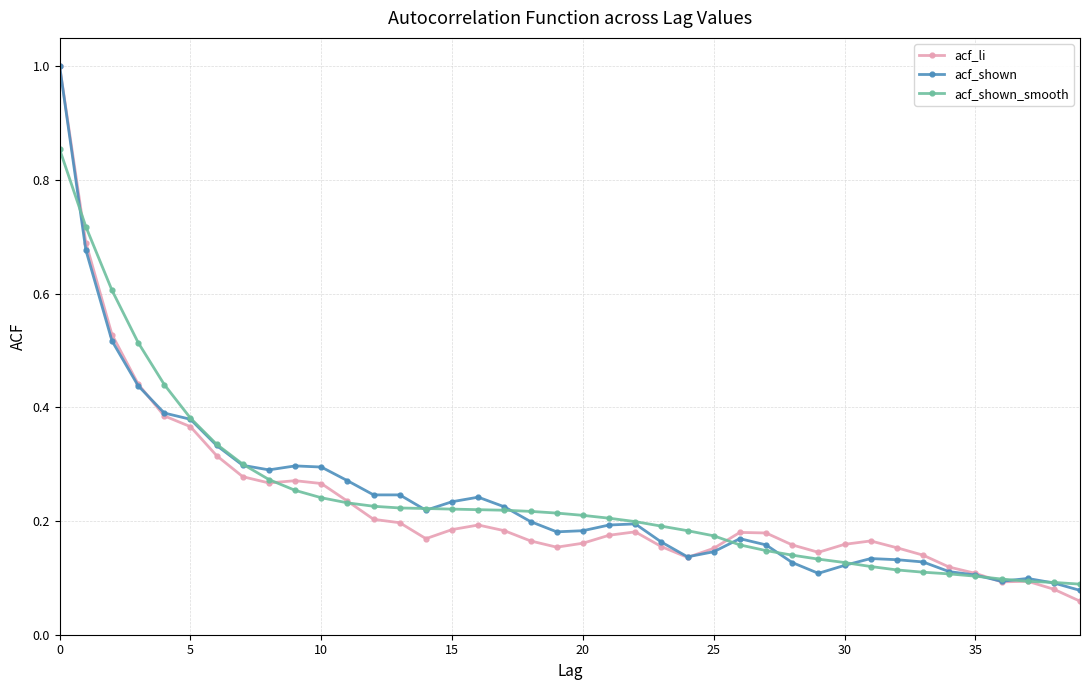

Which series has the widest spread of values?

acf_li